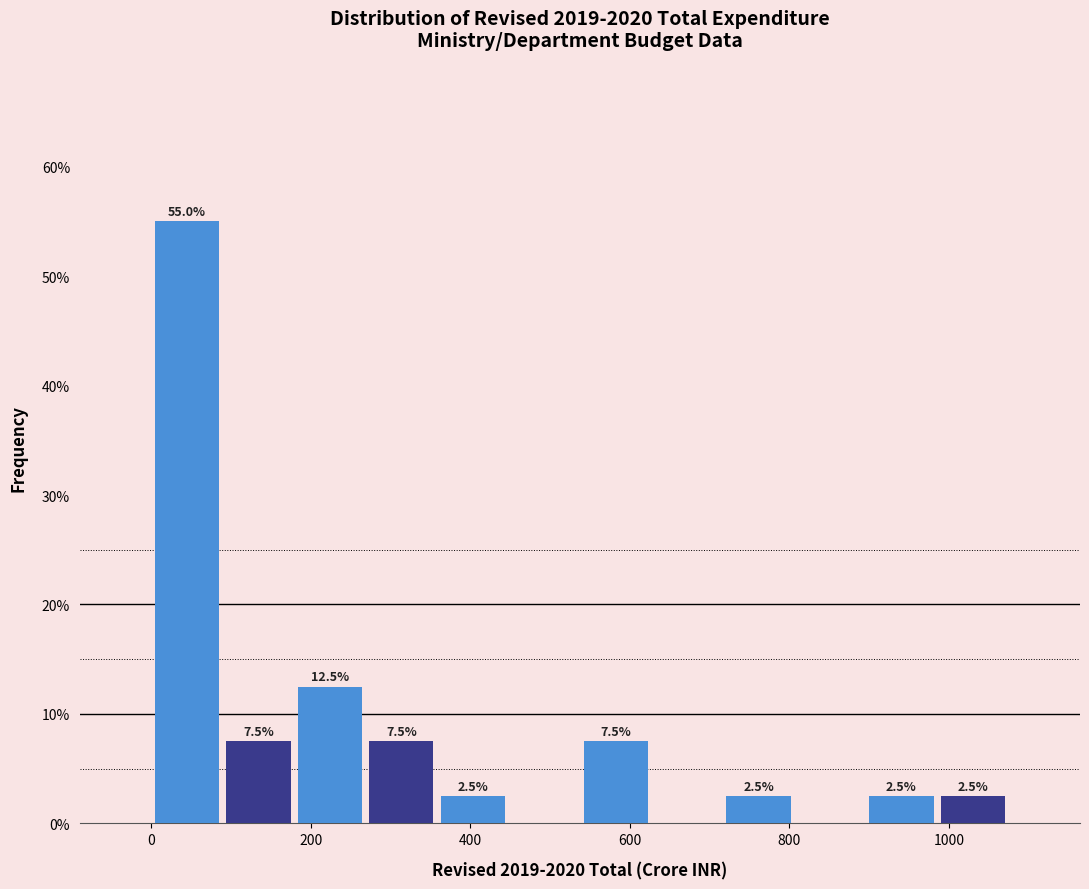

Over which range of the x-axis is the bar tallest?

0 to 80